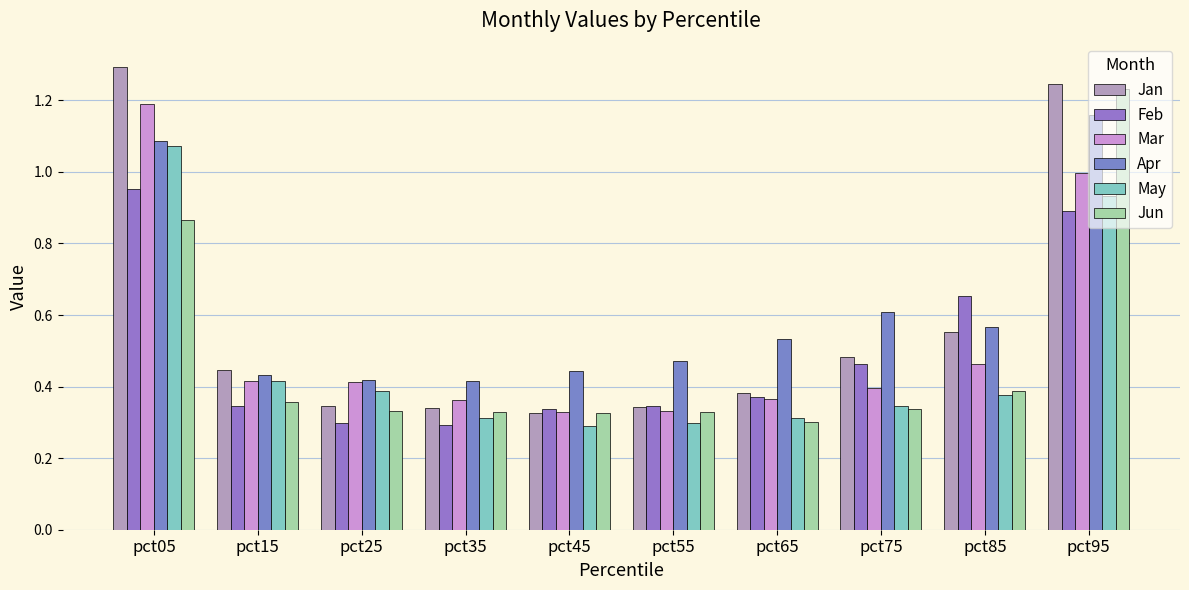

How many groups of bars are there?

10